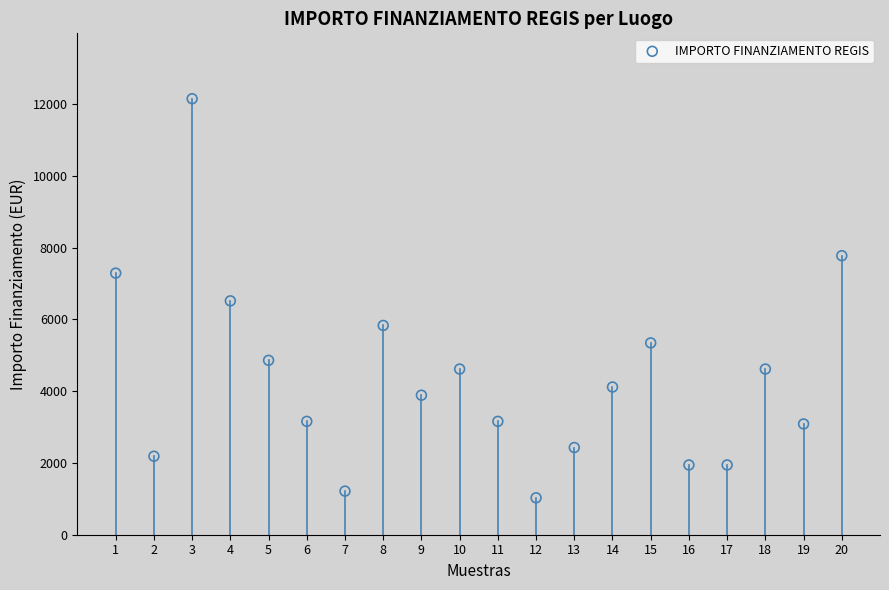

What is the range of X values (max minus min)?

19